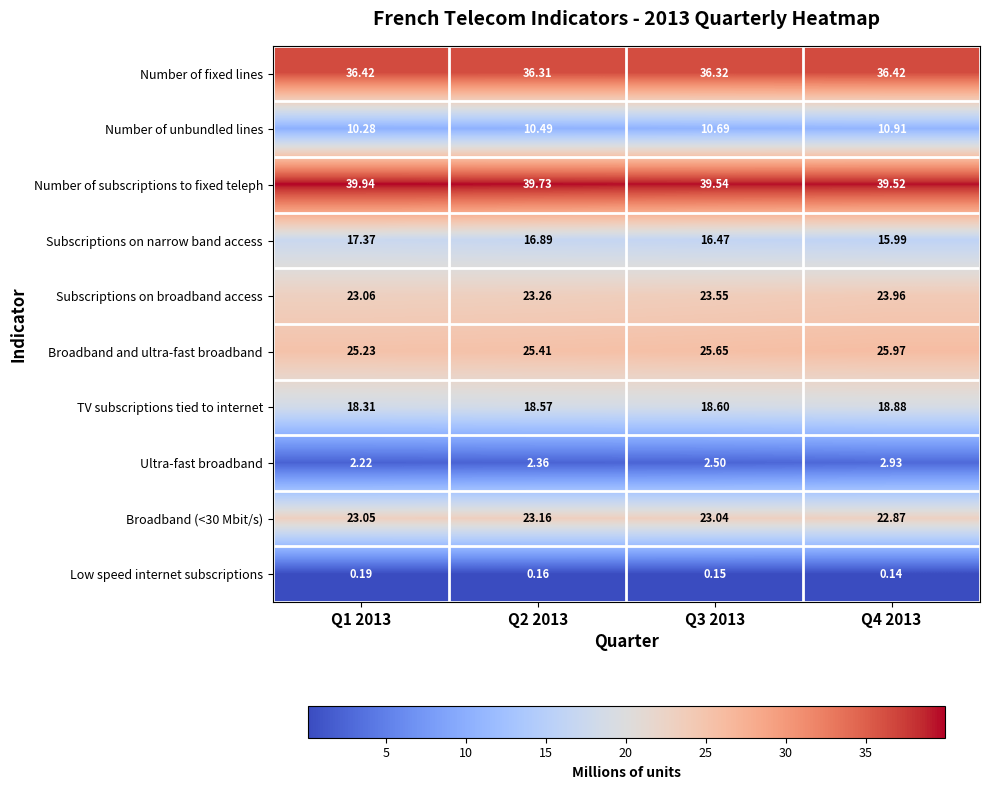

List the series in order of their peak value, highest first.

Number of subscriptions to fixed teleph, Number of fixed lines, Broadband and ultra-fast broadband, Subscriptions on broadband access, Broadband (<30 Mbit/s), TV subscriptions tied to internet, Subscriptions on narrow band access, Number of unbundled lines, Ultra-fast broadband, Low speed internet subscriptions